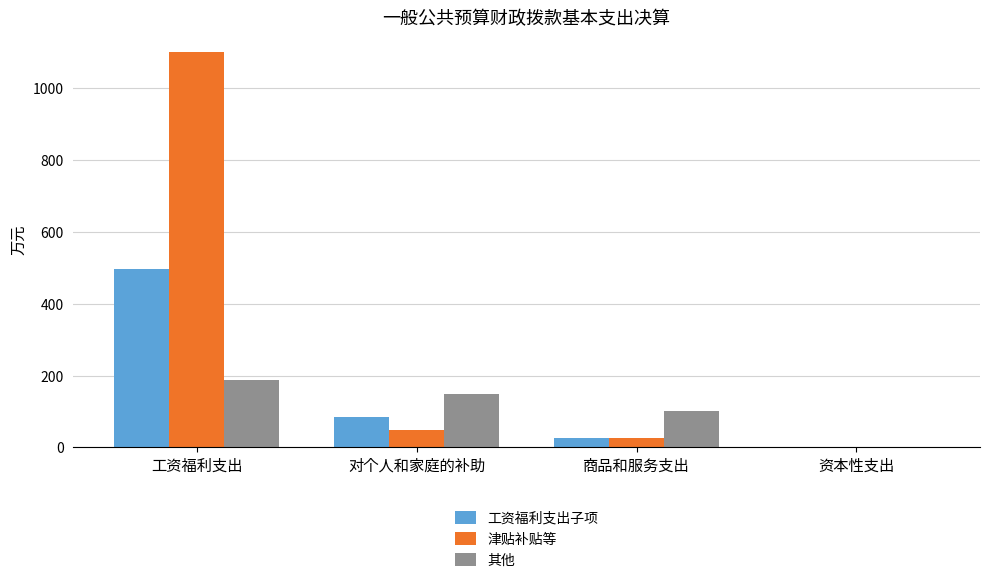

Which series changed the most between 工资福利支出 and 资本性支出?

津贴补贴等